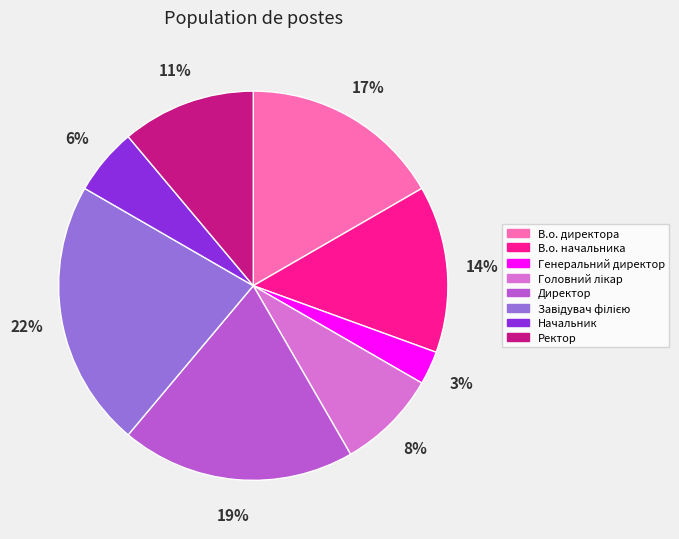

Does any single category account for the majority?

No